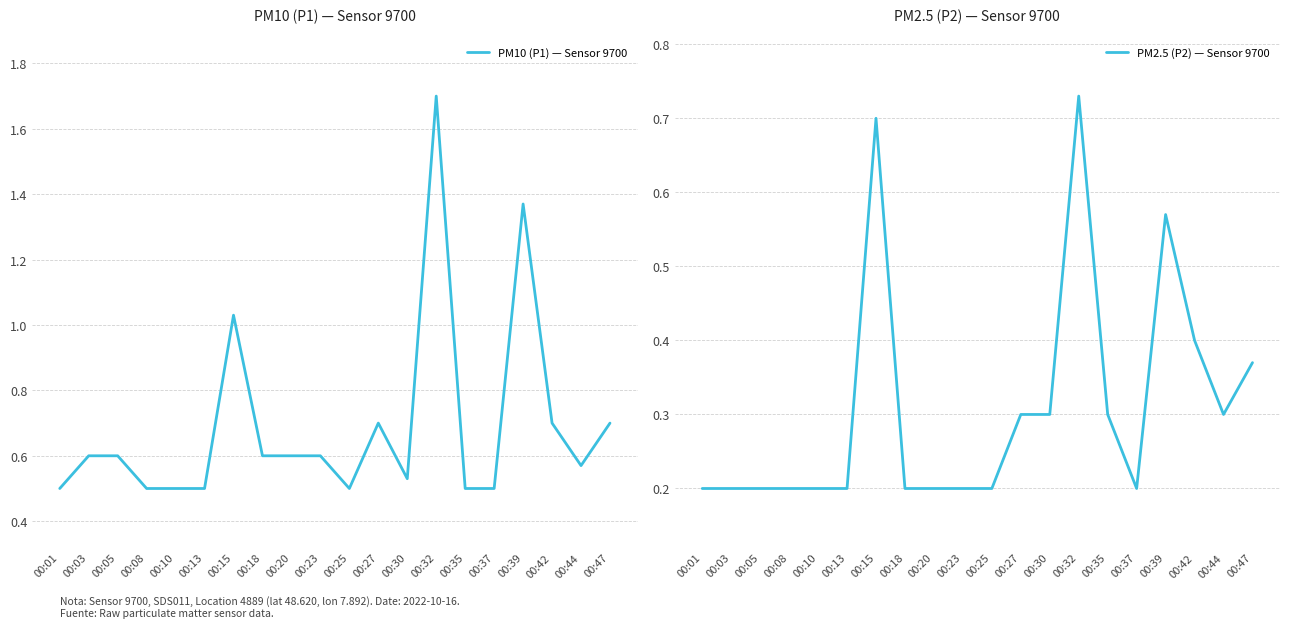

Which series has the widest spread of values?

PM10 (P1) — Sensor 9700